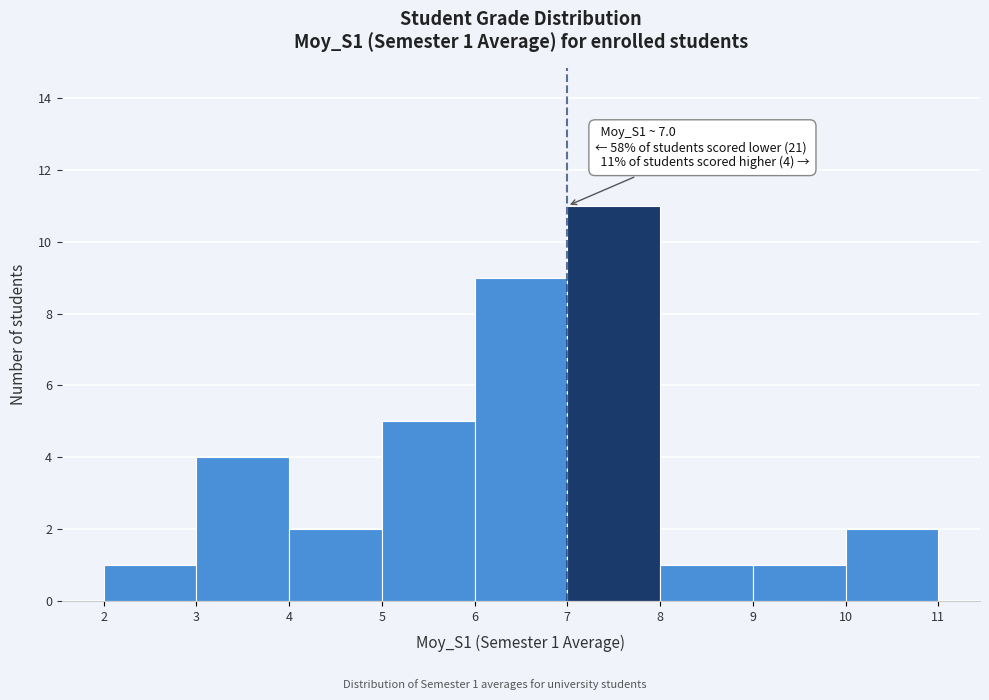

Over which range of the x-axis is the bar tallest?

7 to 8